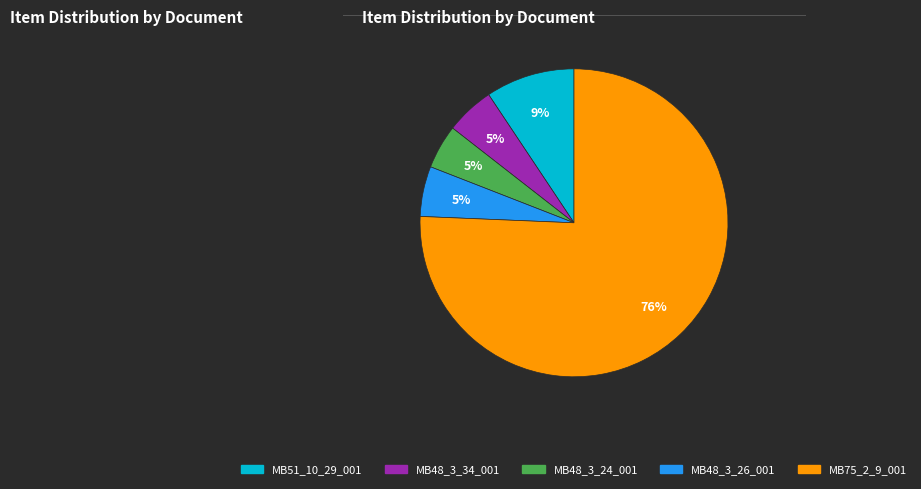

Does any single category account for the majority?

Yes